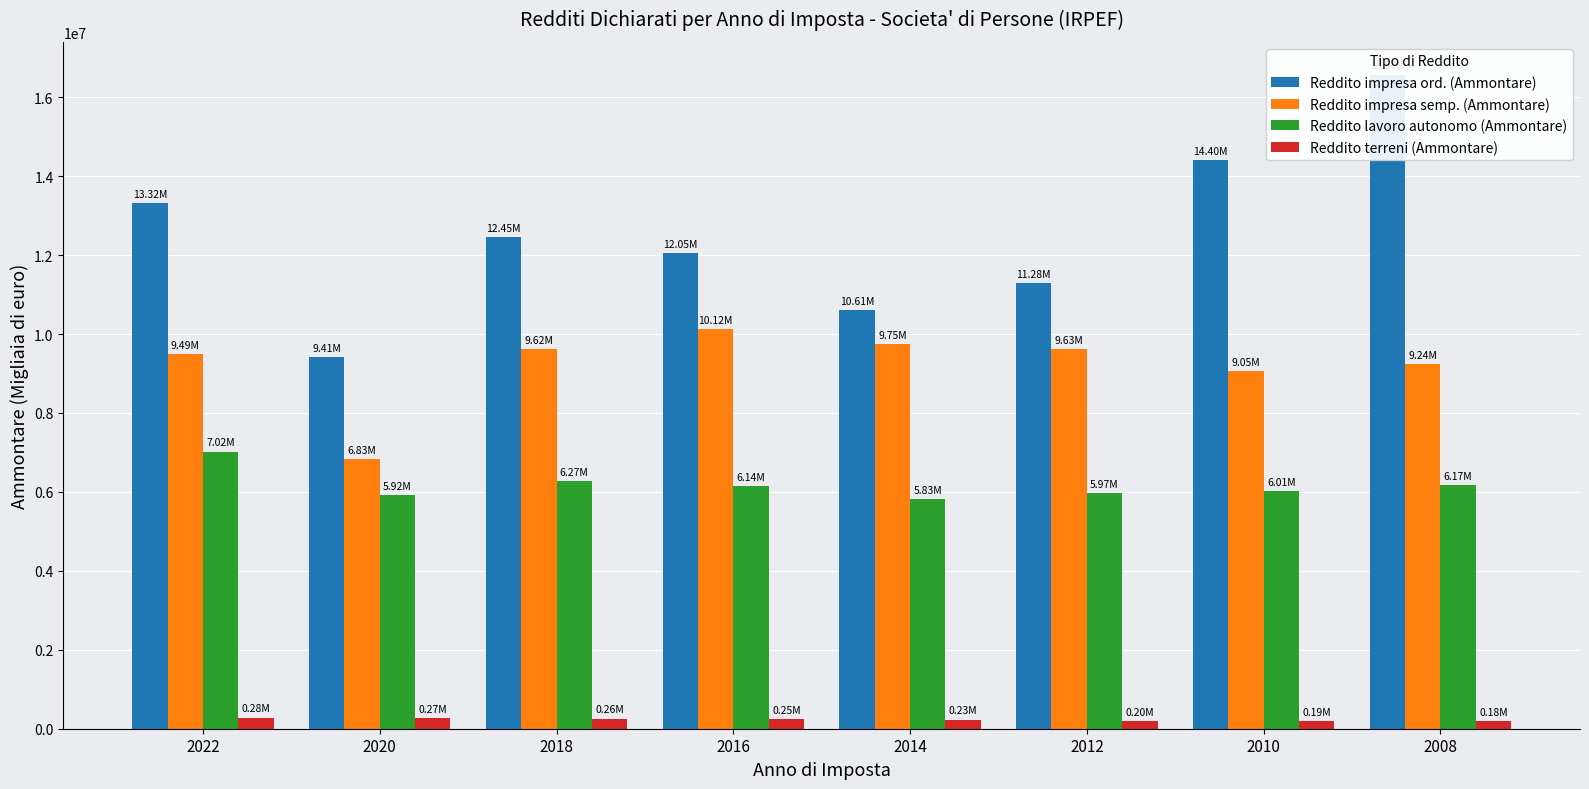

Rank the series by their average value, from highest to lowest.

Reddito impresa ord. (Ammontare), Reddito impresa semp. (Ammontare), Reddito lavoro autonomo (Ammontare), Reddito terreni (Ammontare)